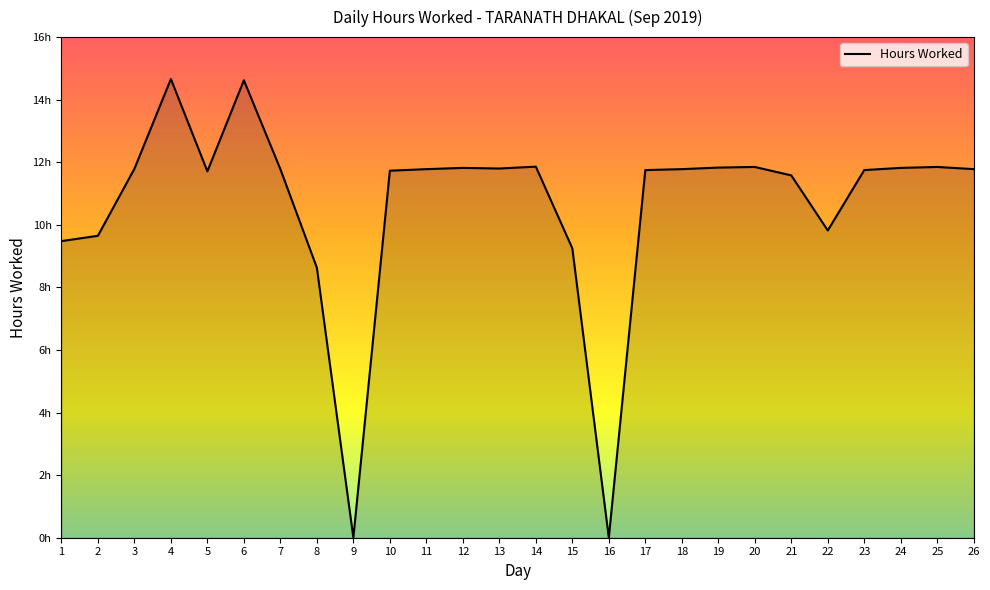

Does the chart have visible grid lines?

No